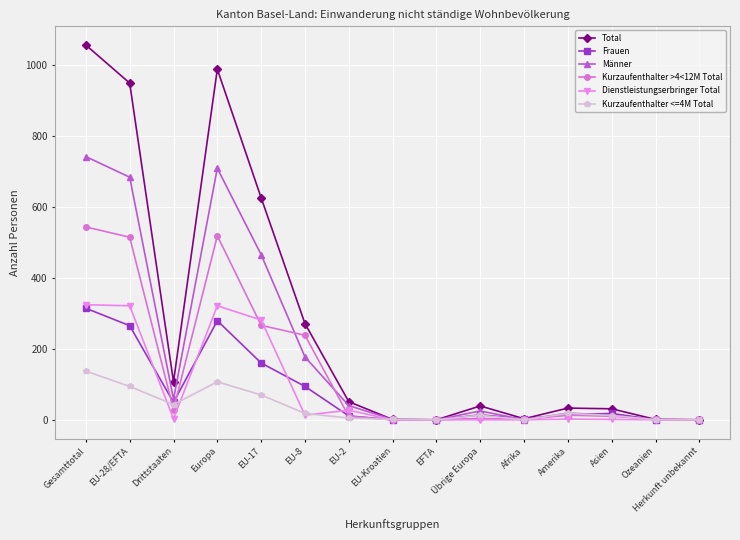

At which category is the sum across all series the highest?

Gesamttotal